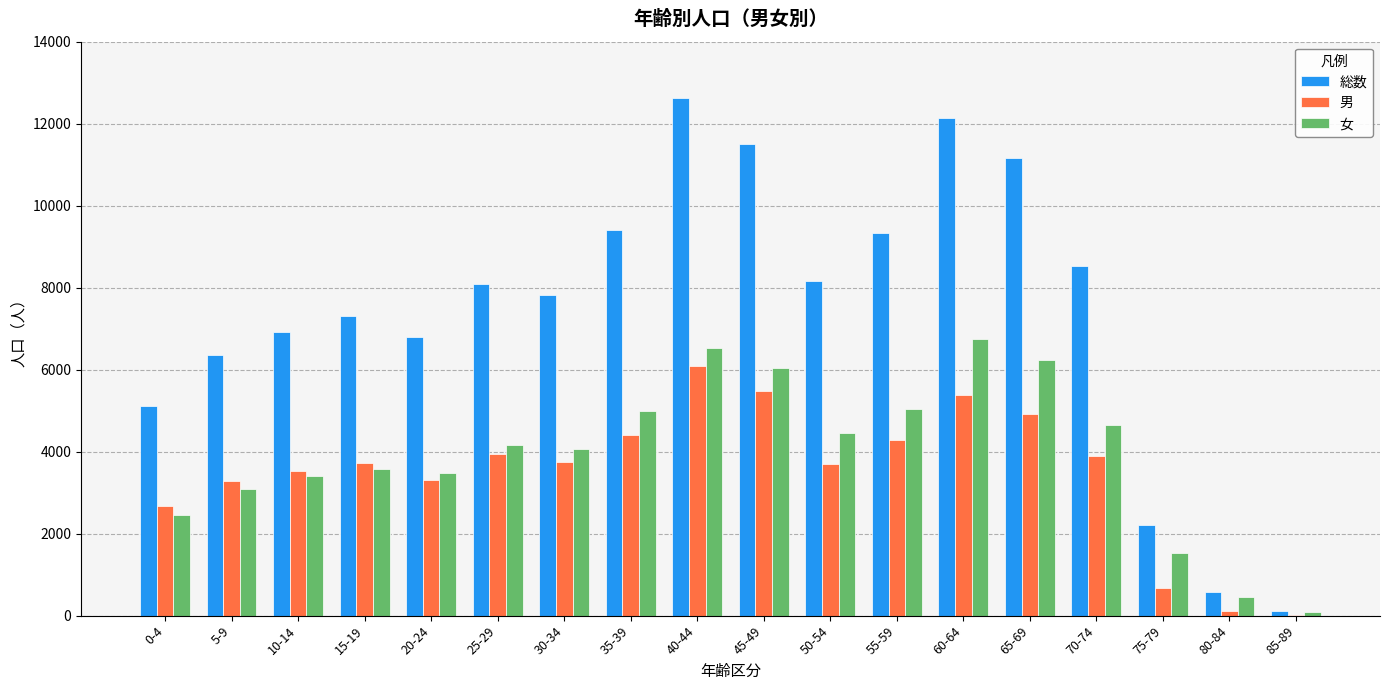

Which category has the highest value across all series?

40-44